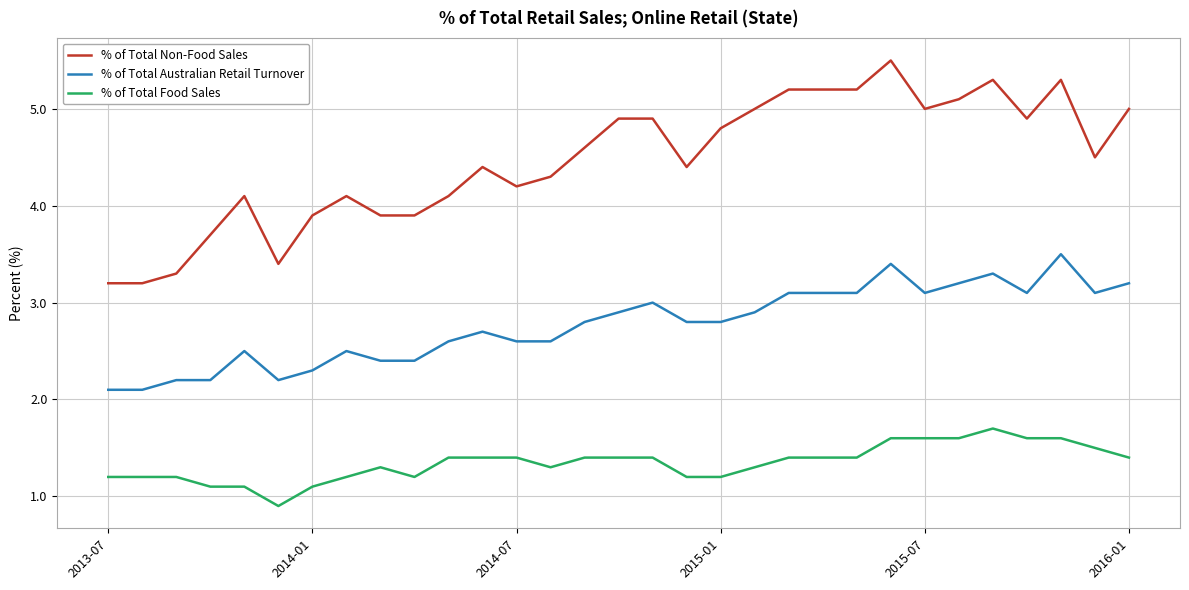

True or false: % of Total Australian Retail Turnover and % of Total Food Sales intersect in this chart.

False